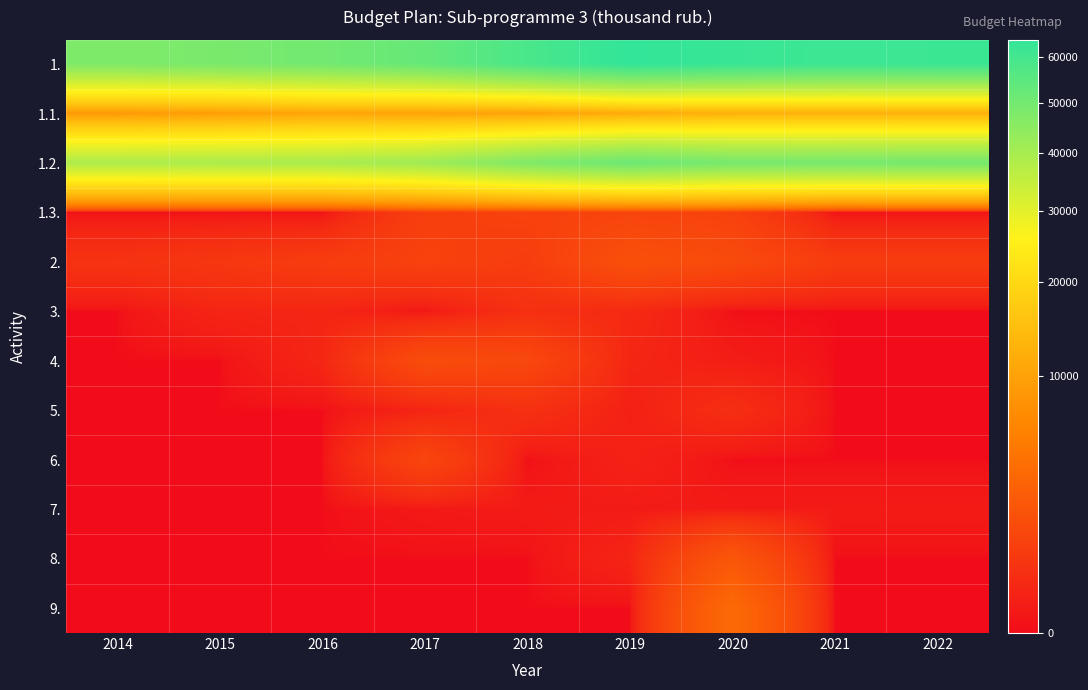

What is the spread (max minus min) of values at 2016?

50055.0